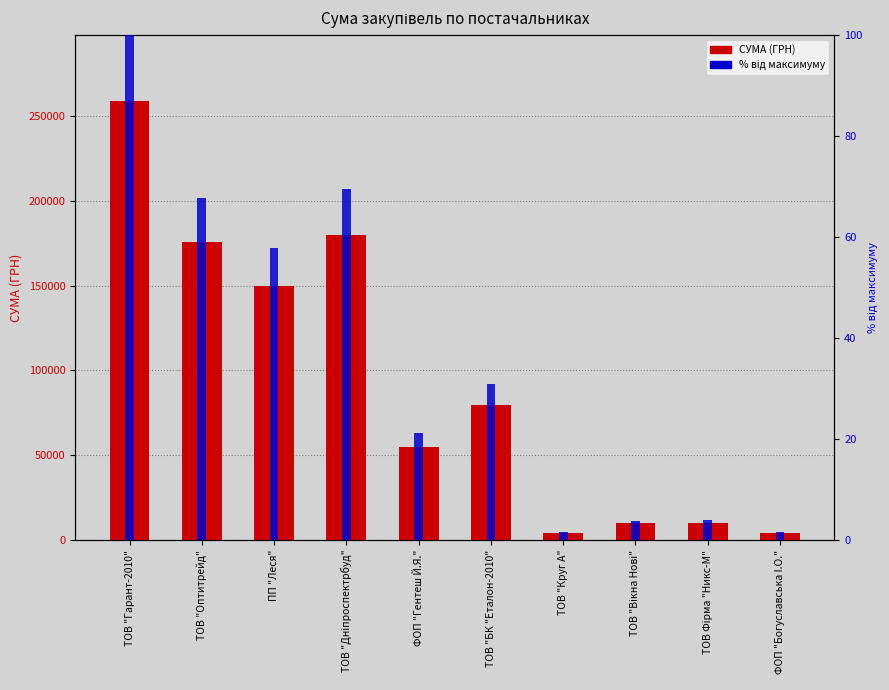

List the labels in order of % від максимуму value, smallest first.

ТОВ "Круг А", ФОП "Богуславська I.О.", ТОВ "Вікна Нові", ТОВ Фірма "Никс-М", ФОП "Гентеш Й.Я.", ТОВ "БК "Еталон-2010", ПП "Леся", ТОВ "Оптитрейд", ТОВ "Дніпроспектрбуд", ТОВ "Гарант-2010"